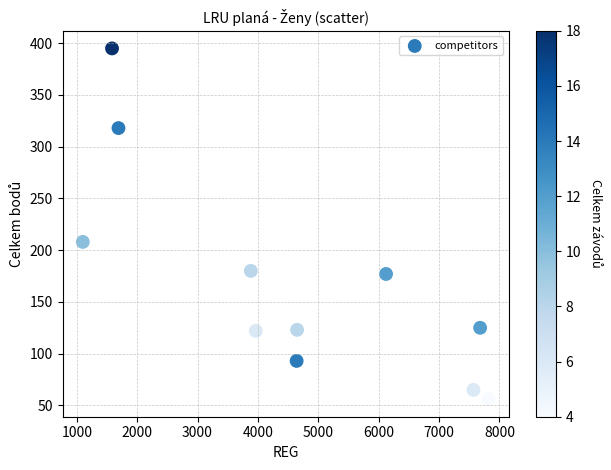

What Y value in the scatter plot is closest to 225?

208